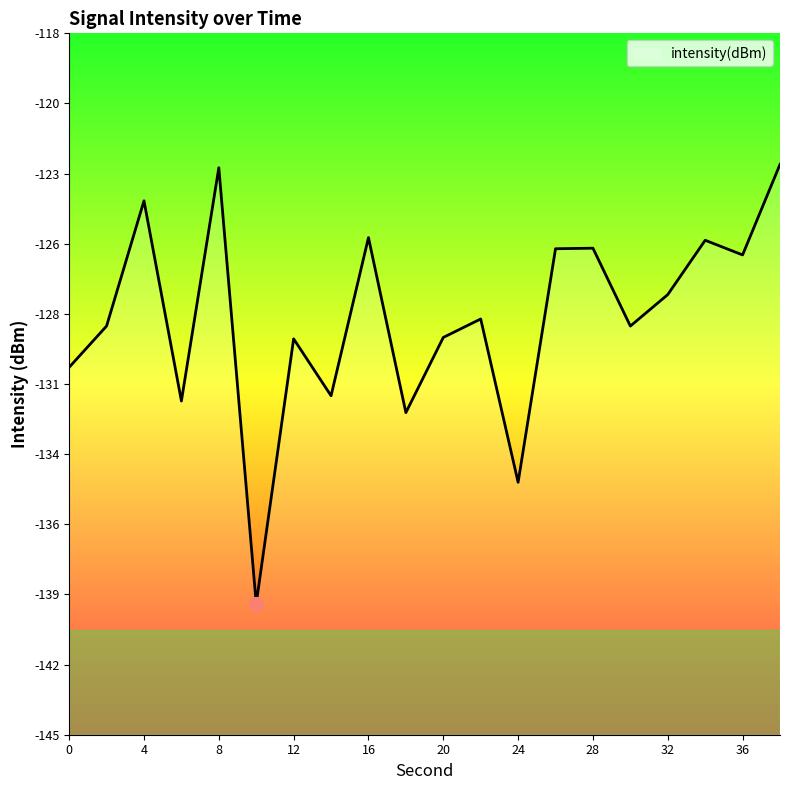

The chart shows a value of -132.2 at 18. True or false?

True